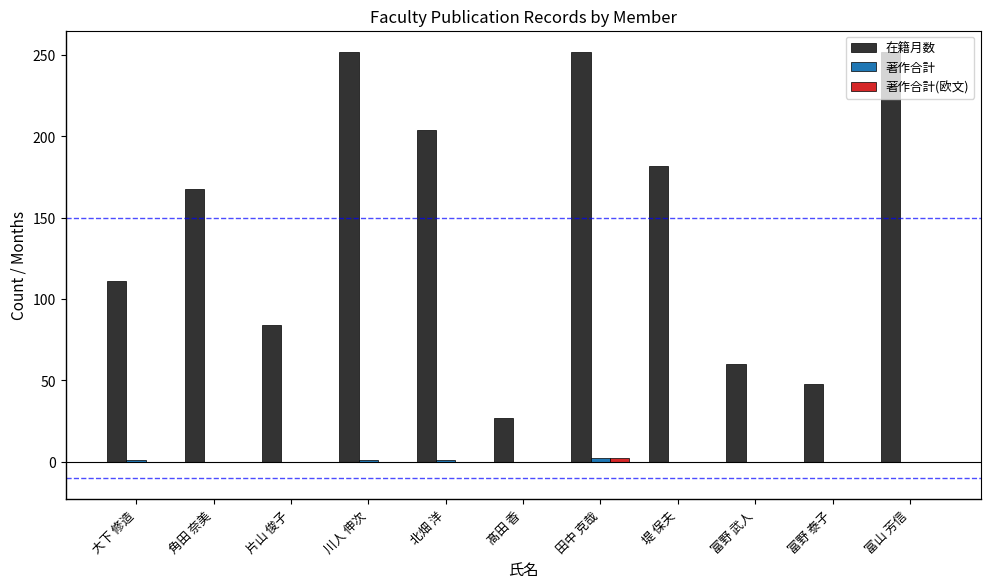

What is the sum of all 在籍月数 values?

1640